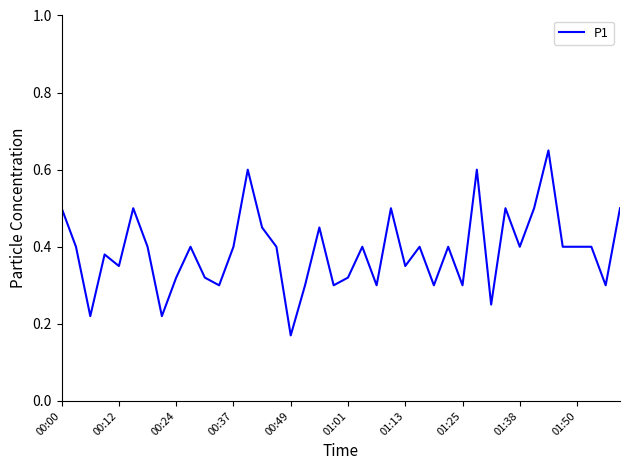

What is the minimum value shown in the chart?

0.2